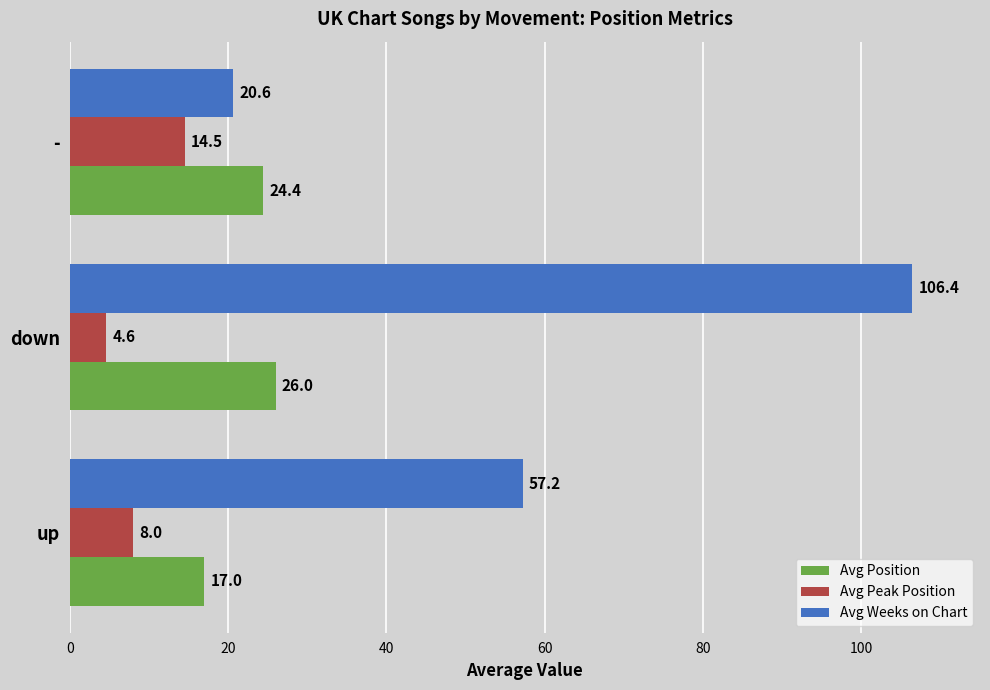

Which series has the largest total across all categories?

Avg Weeks on Chart